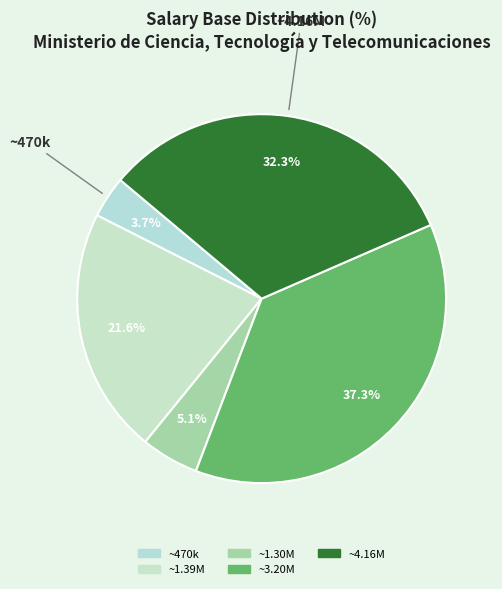

How many segments does this pie chart have?

5